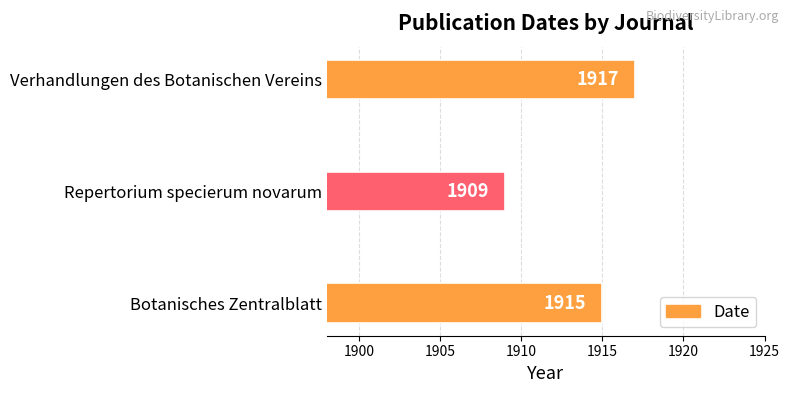

Are the bars grouped side by side (vs. stacked)?

No